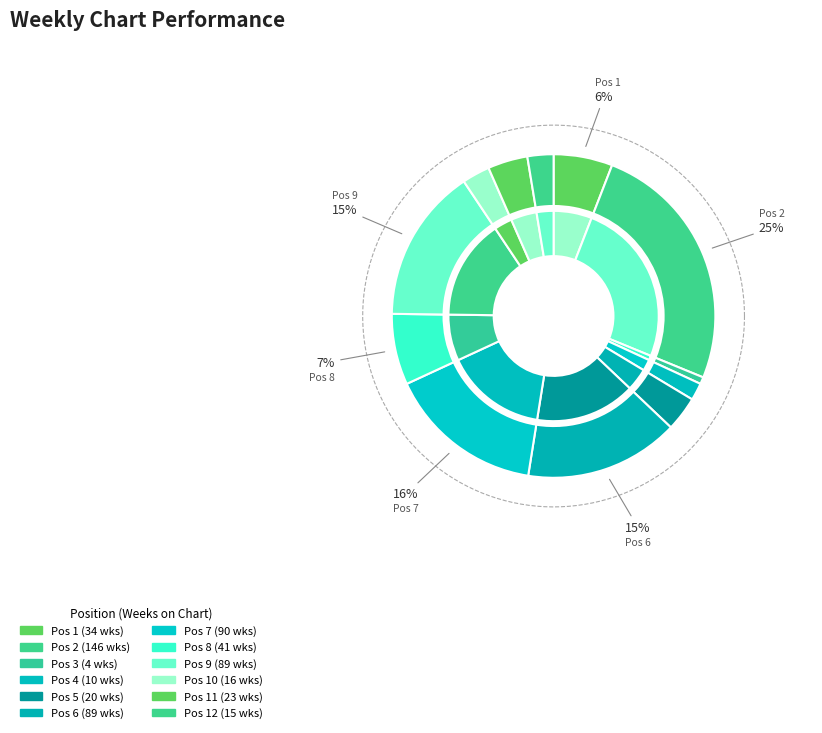

Does 2 account for over 50% of the chart?

No